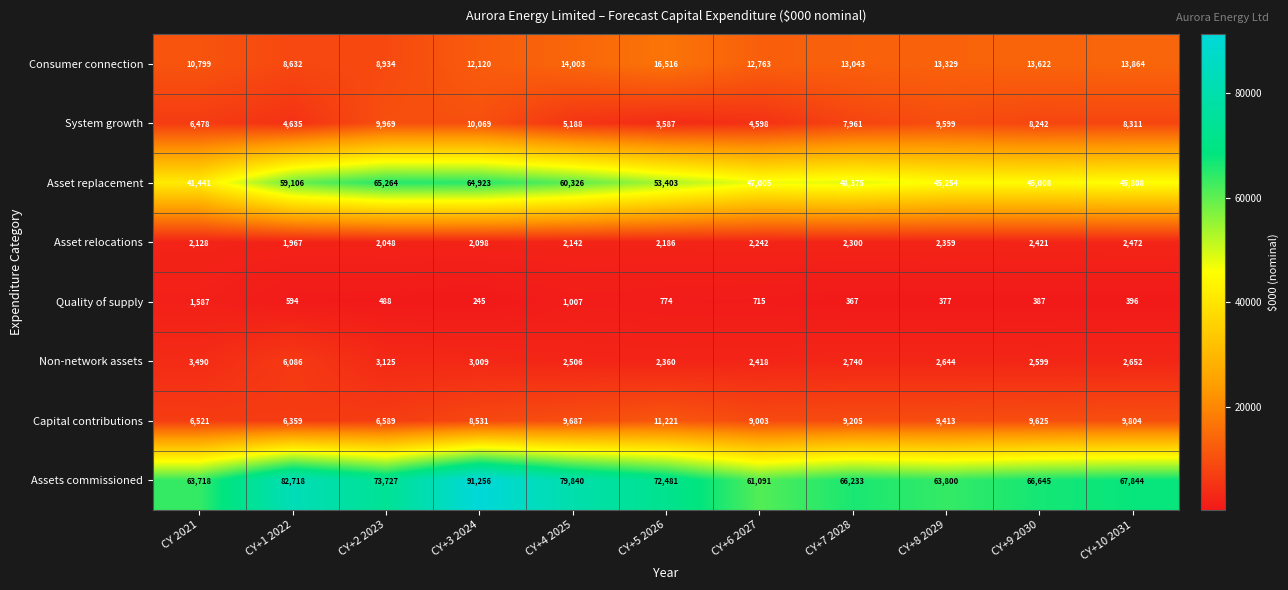

What is the total value across all series at CY+9 2030?

148549